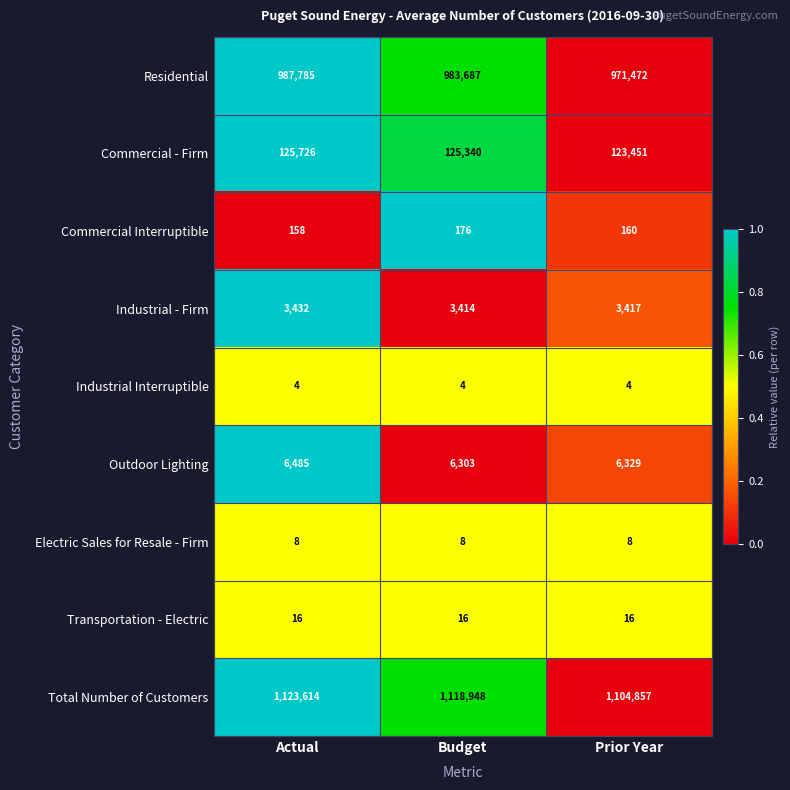

The value of Transportation - Electric at Budget is 16. True or false?

True